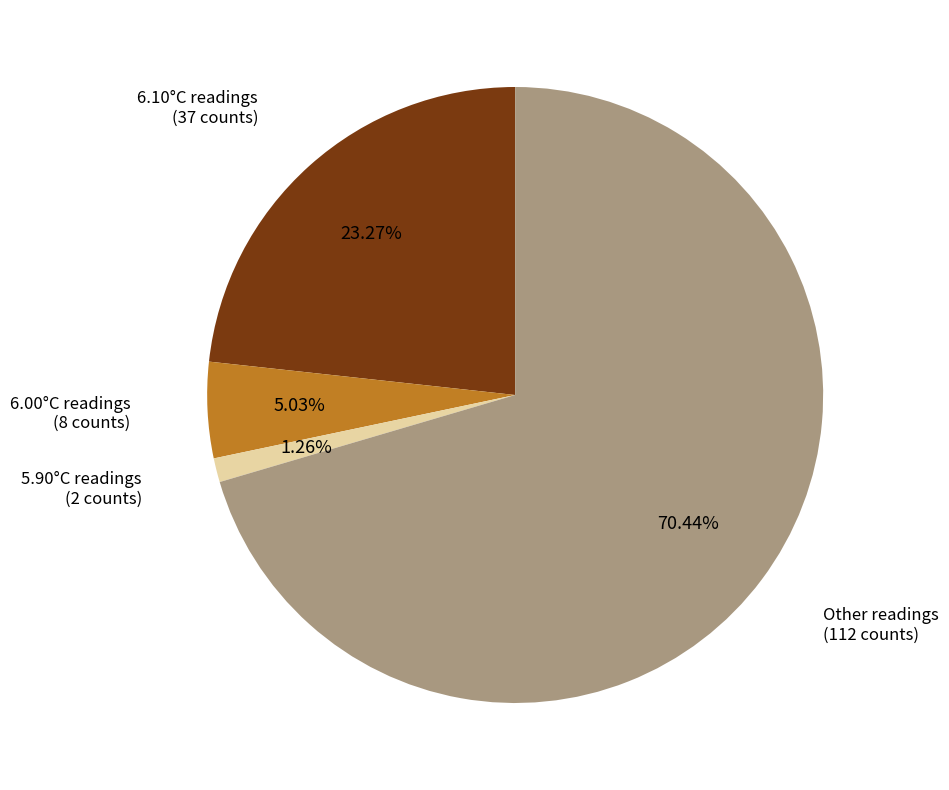

Is there any slice that represents more than half of the pie?

Yes